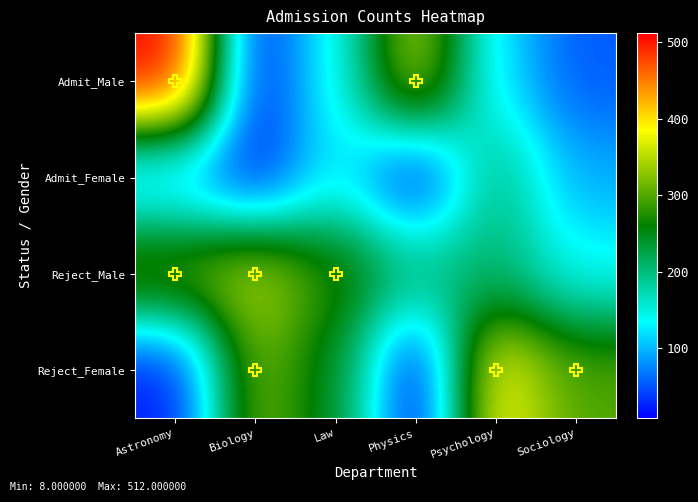

At which category does the chart reach its peak across all series?

Astronomy